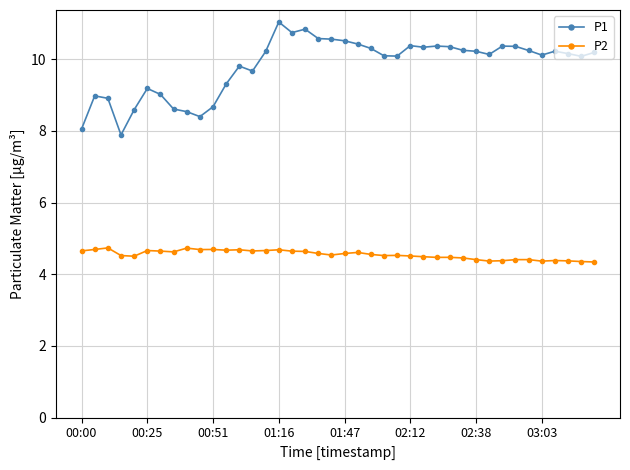

Count the P2 values in the range 4 to 5.

40